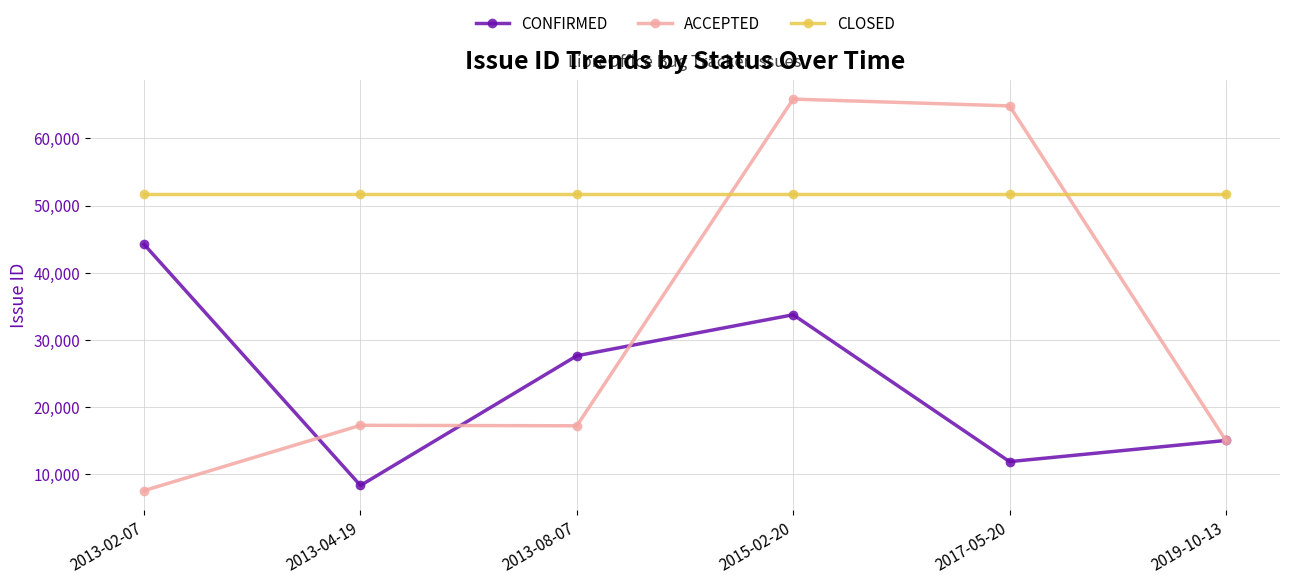

At which category is the sum across all series the highest?

2015-02-20